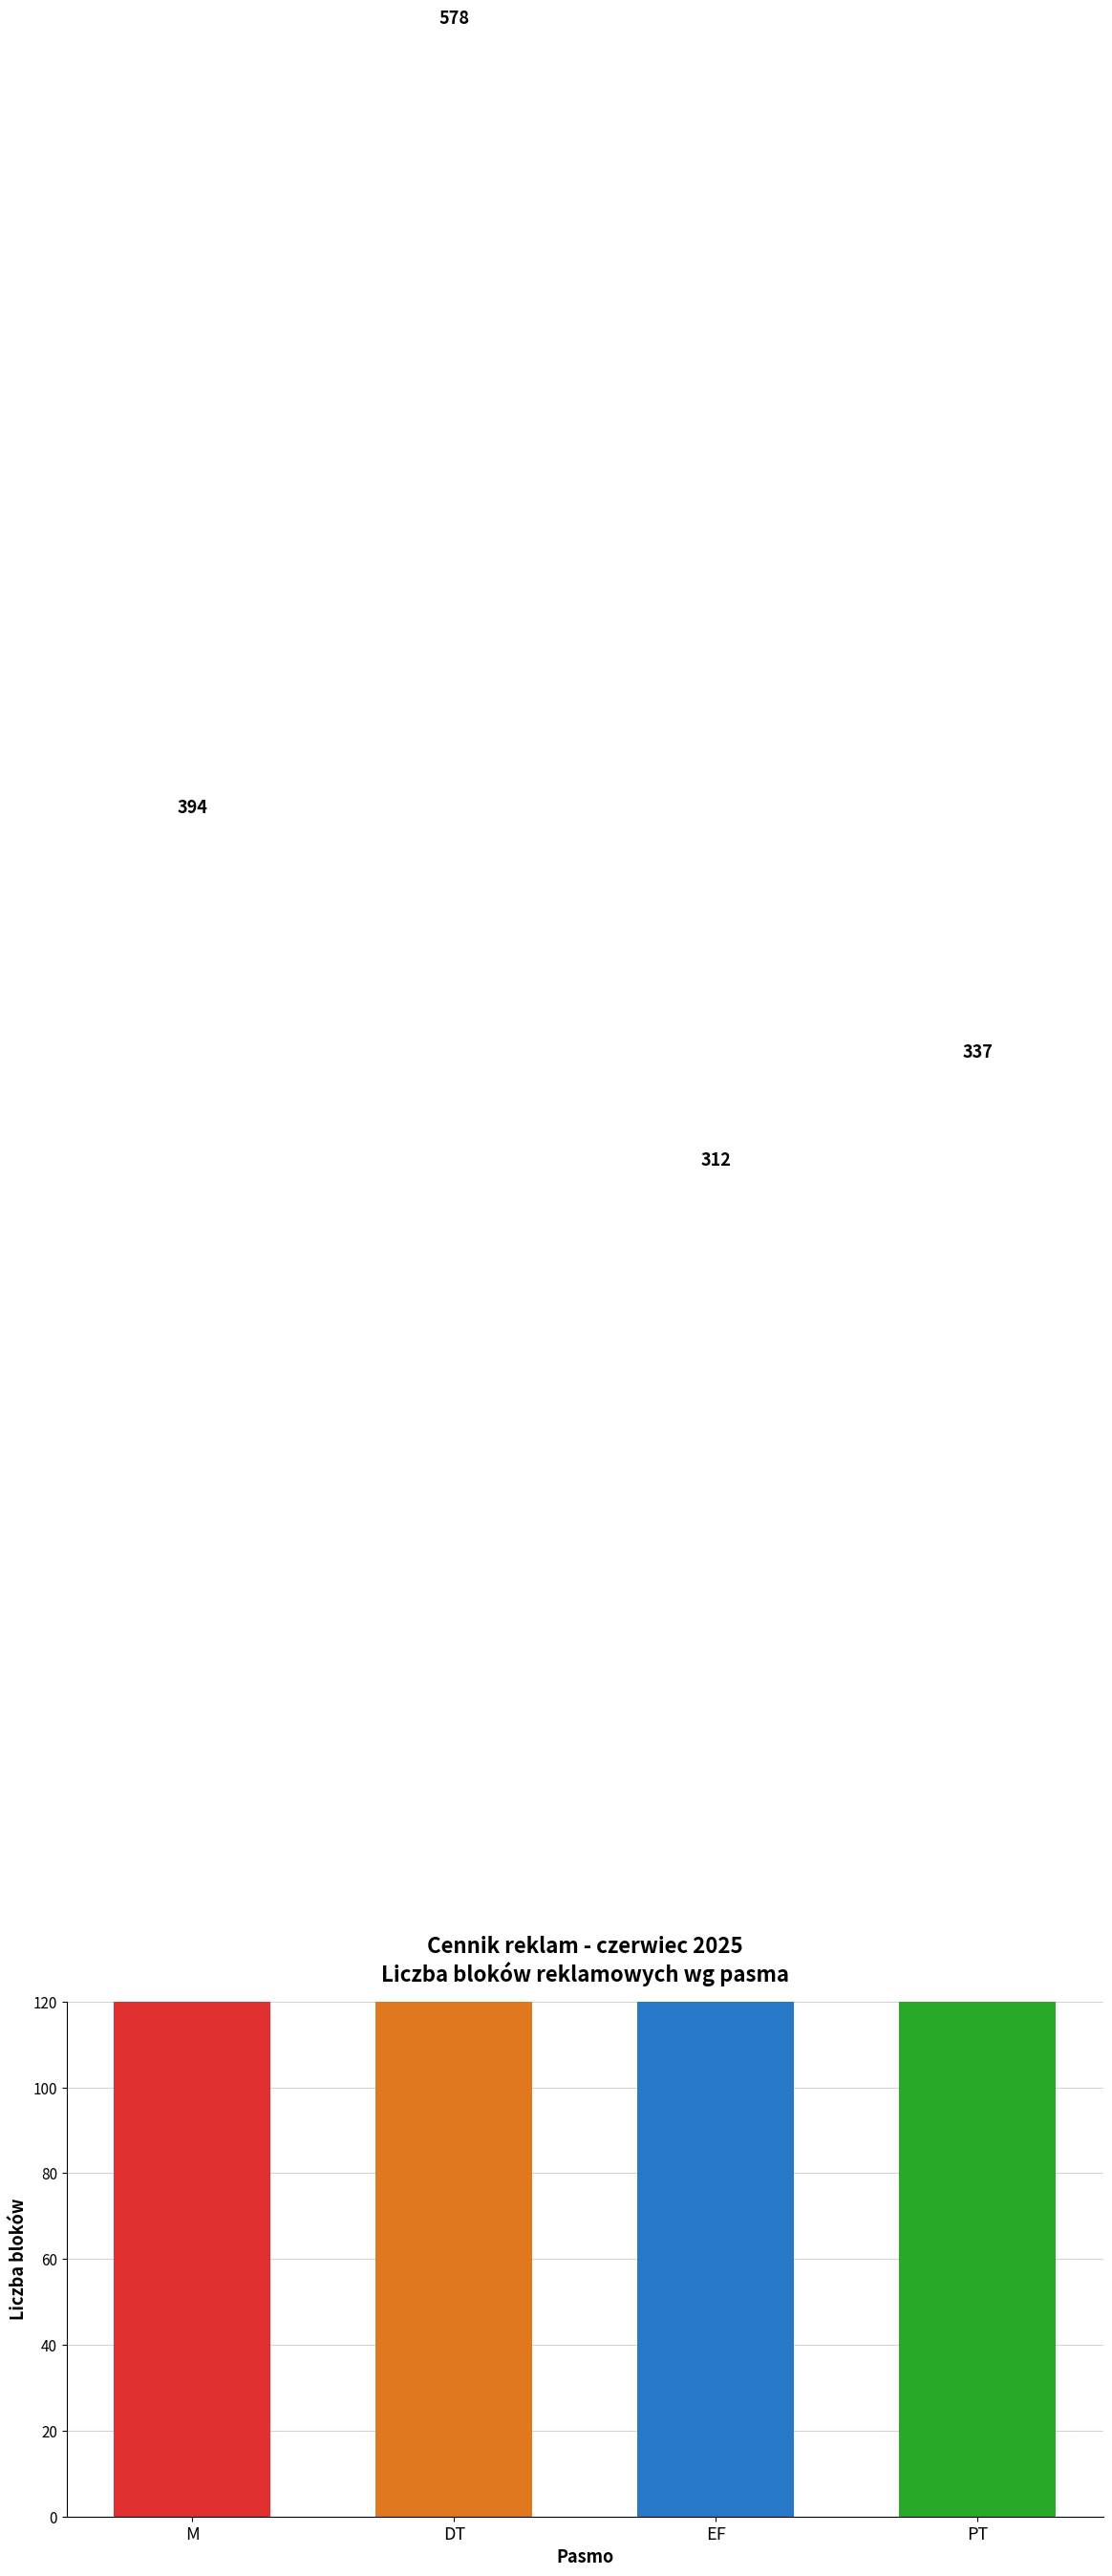

Which category has the lowest value across all series?

EF